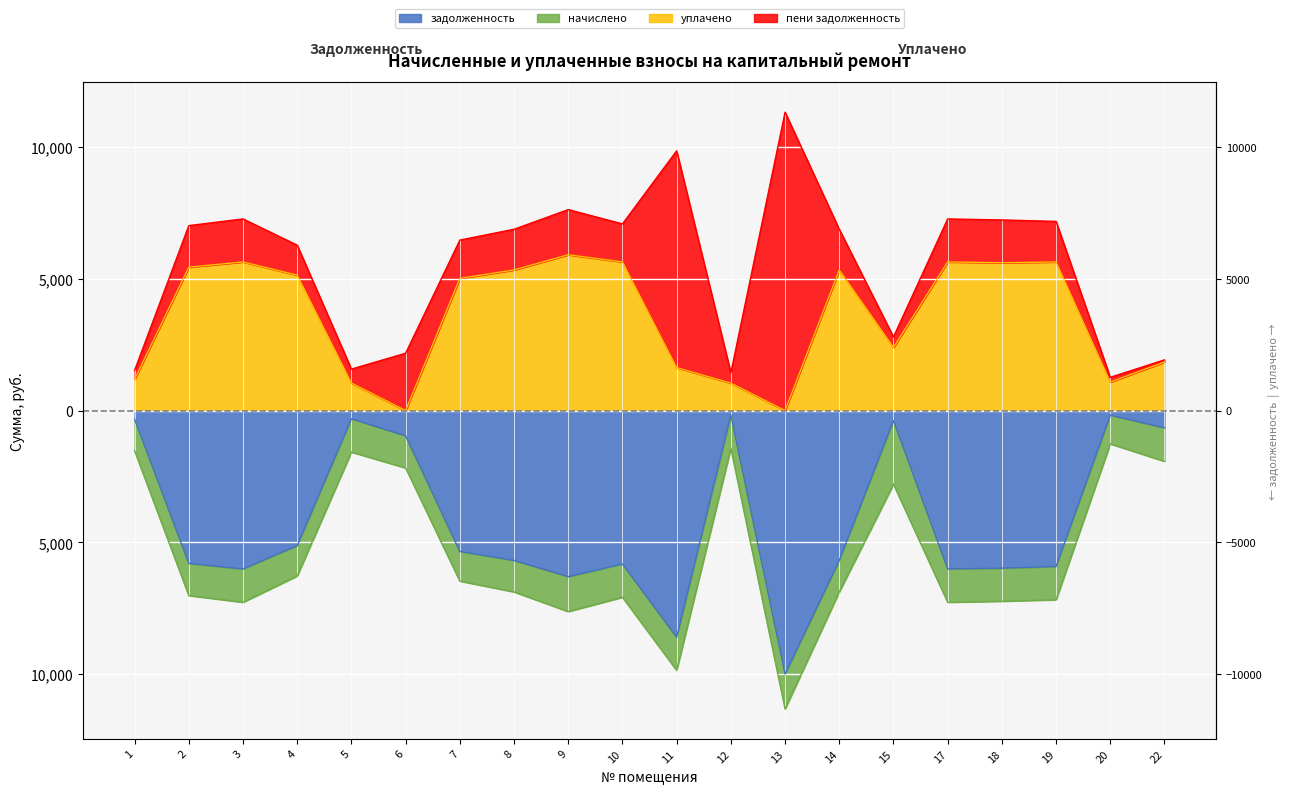

Which series has the widest spread of values?

задолженность